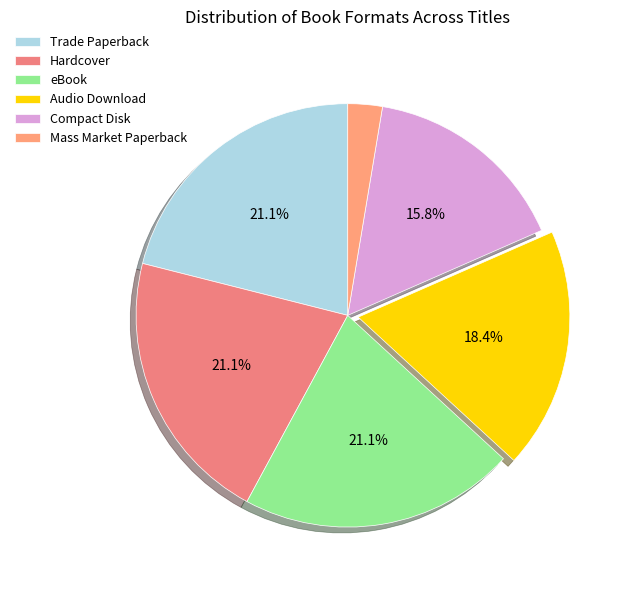

How many slices are in this pie chart?

6